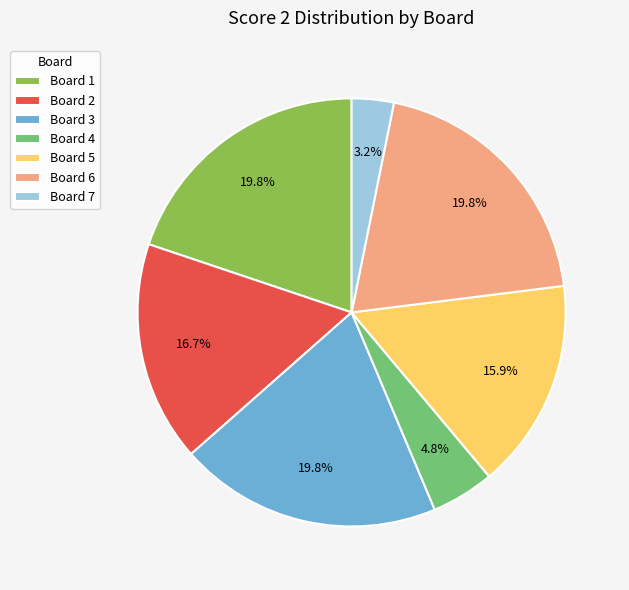

To the nearest percent, what portion does Board 4 represent?

5%